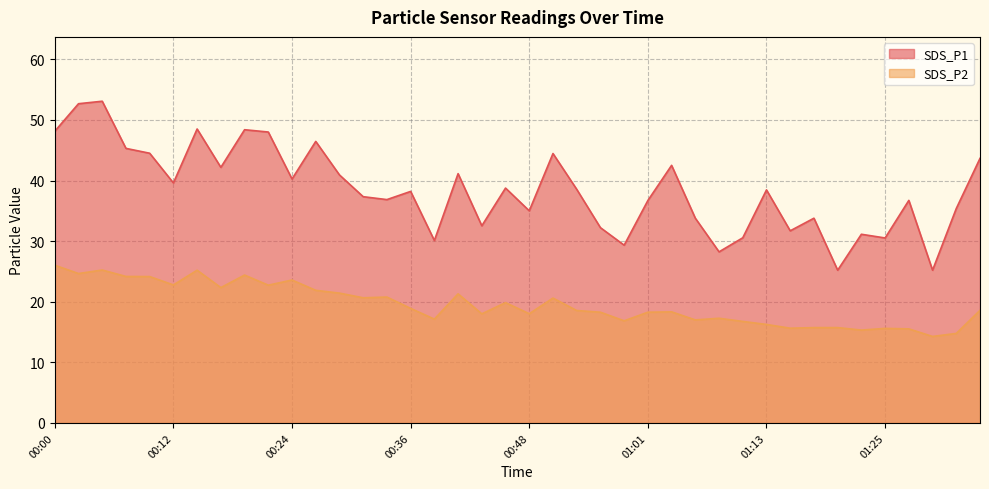

Reading left to right, transcribe all the data shown in this chart.

SDS_P1: 48.1	52.7	53.1	45.3	44.5	39.6	48.5	42.2	48.4	48.0	40.2	46.5	40.9	37.3	36.9	38.2	30.1	41.1	32.5	38.8	35.0	44.5	38.5	32.2	29.3	36.7	42.5	33.8	28.2	30.6	38.5	31.7	33.8	25.2	31.1	30.5	36.7	25.2	35.4	43.6
SDS_P2: 26.0	24.6	25.2	24.2	24.1	22.8	25.2	22.3	24.4	22.7	23.6	21.9	21.4	20.6	20.8	18.9	17.1	21.3	18.0	19.9	18.0	20.6	18.6	18.3	16.9	18.3	18.3	17.0	17.3	16.8	16.2	15.6	15.7	15.7	15.3	15.6	15.5	14.3	14.8	18.6